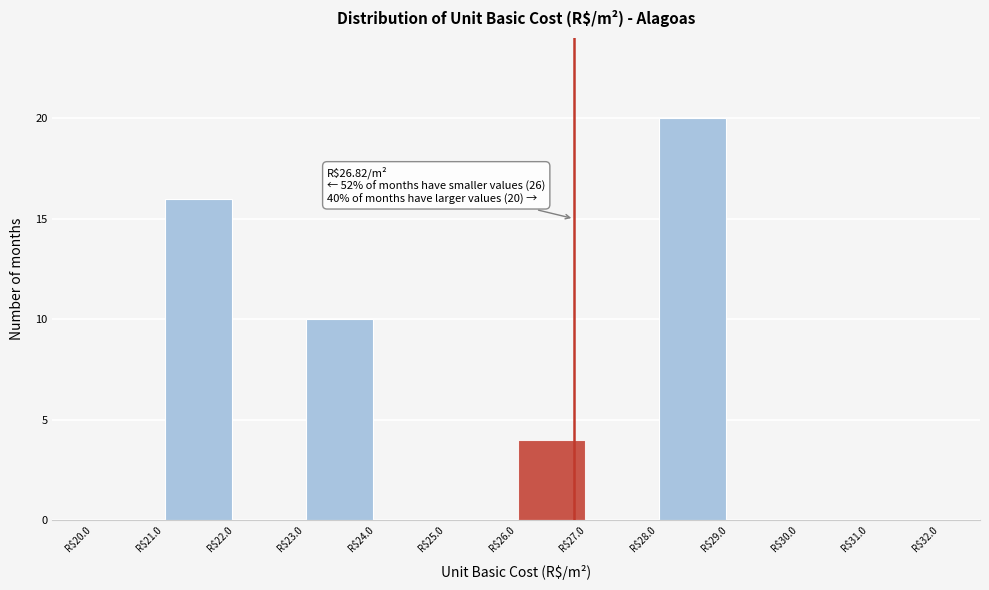

Which range on the x-axis has the tallest bar?

28 to 29